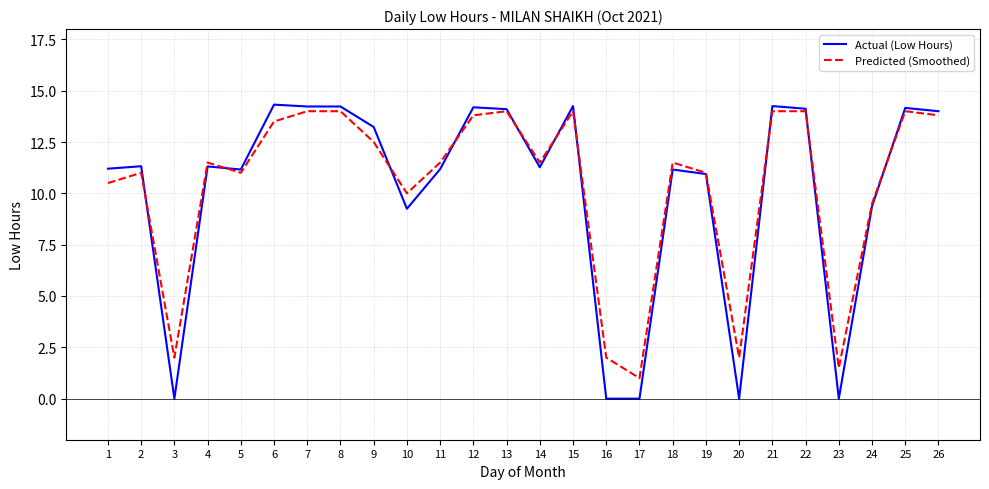

Where does the Actual (Low Hours) series first go above 11?

1